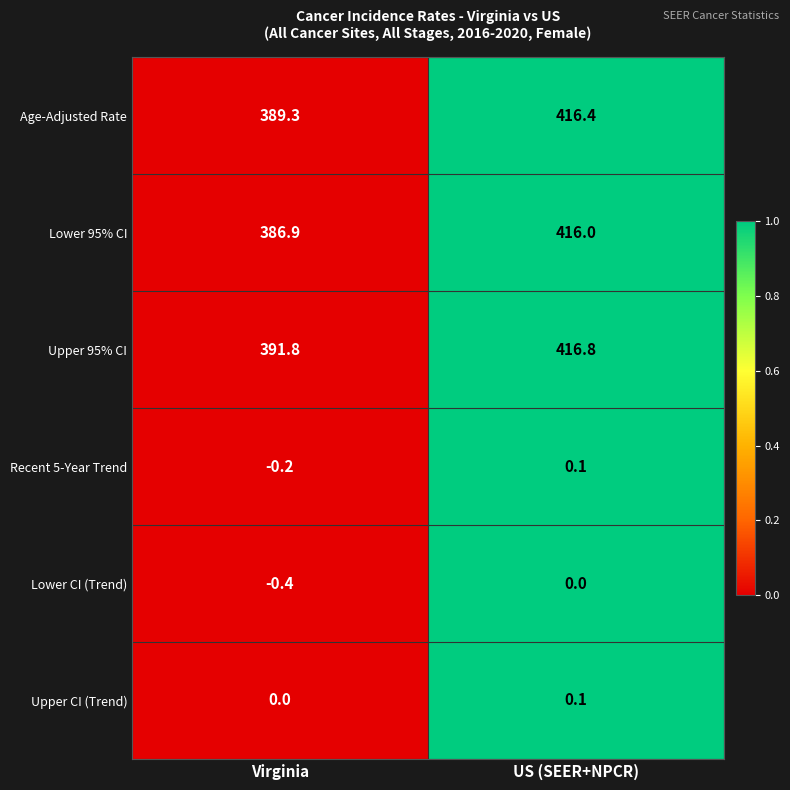

What is the smallest value displayed?

-0.4